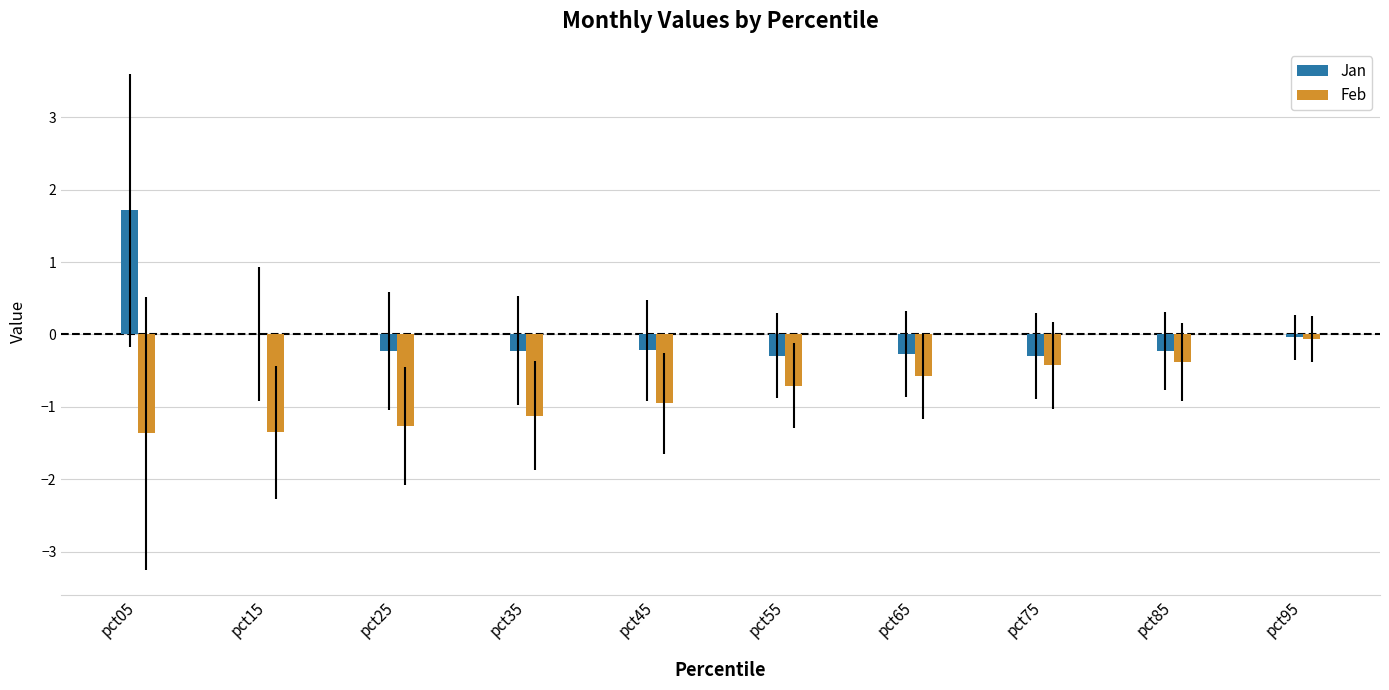

What is the sum of the Feb values at pct55 and pct65?

-1.3